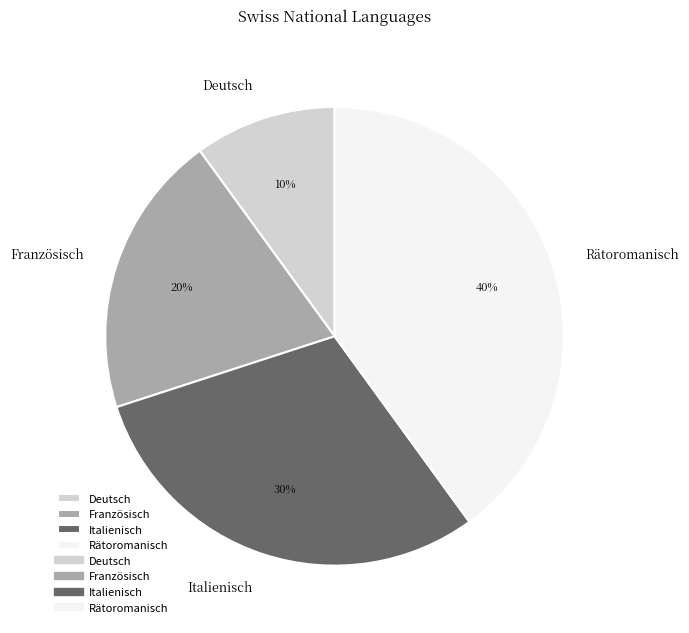

How many slices are in this pie chart?

4